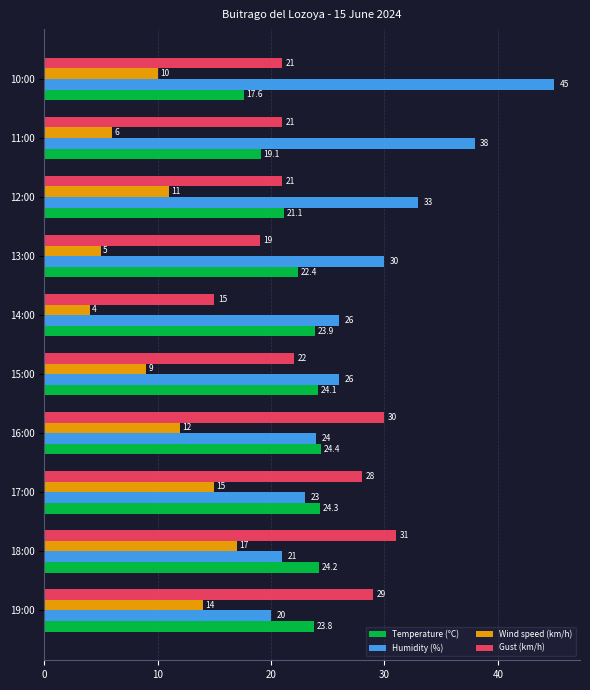

True or false: Humidity (%) has a value of 39.6 at 15:00.

False